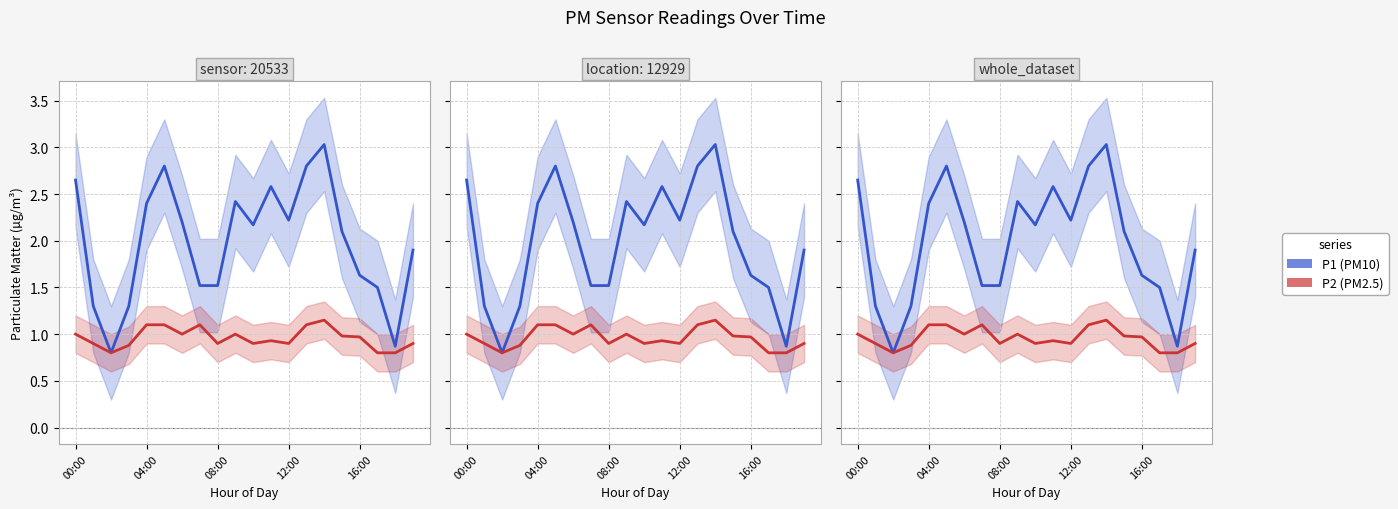

What is the spread (max minus min) of values at 6?

1.2